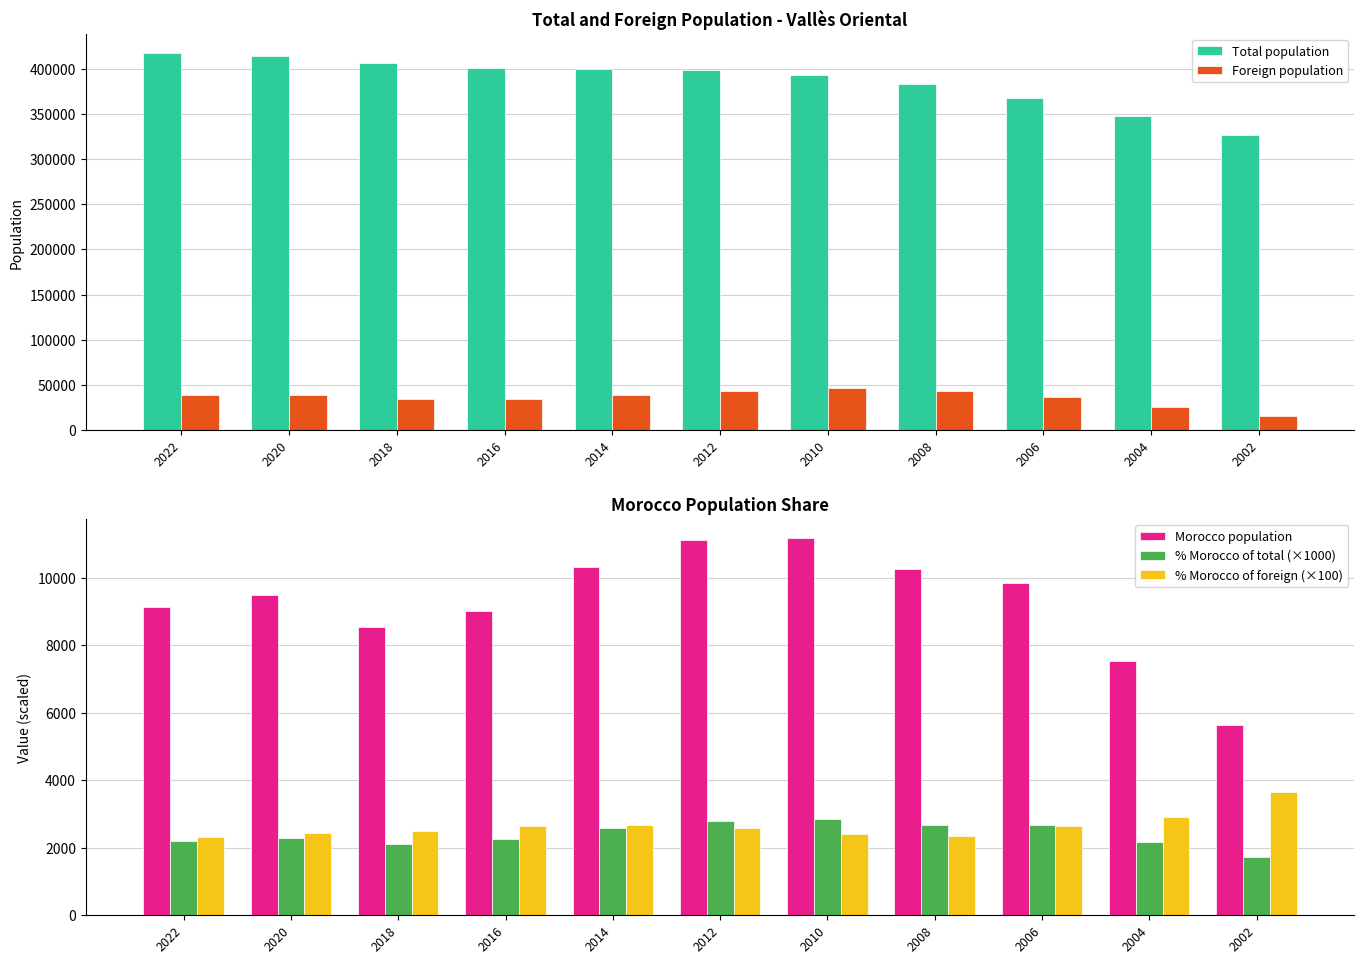

Does the chart contain stacked bars?

No